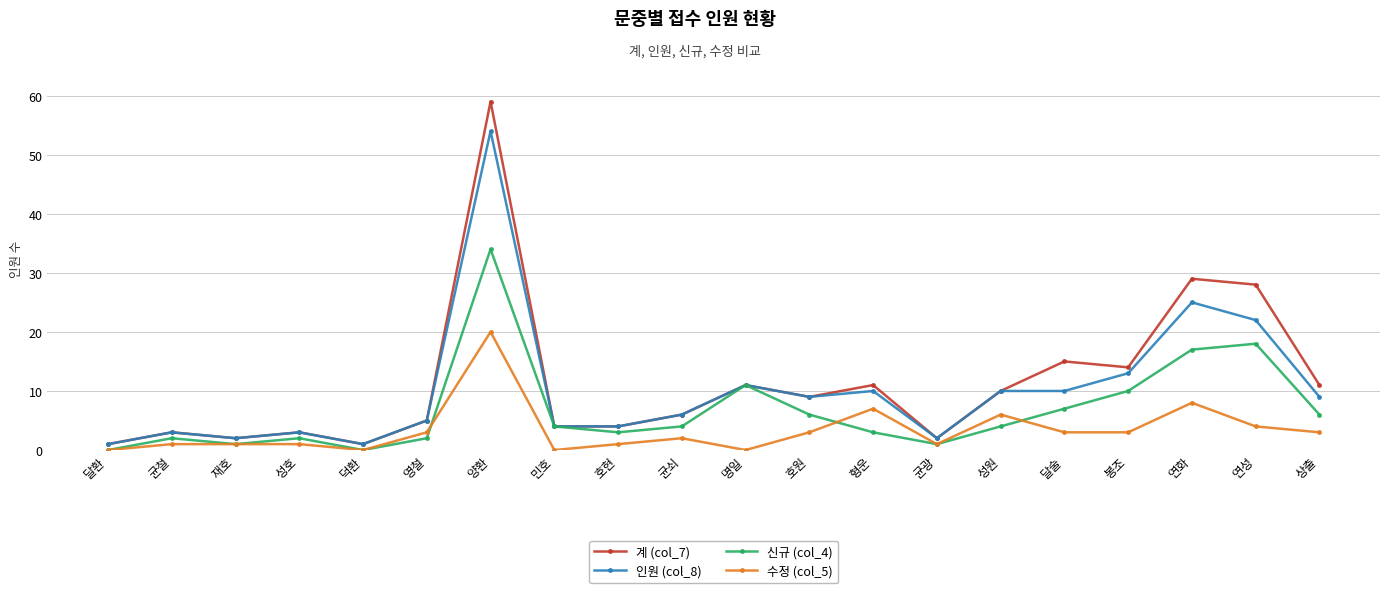

Does the chart display data point markers on the line(s)?

Yes